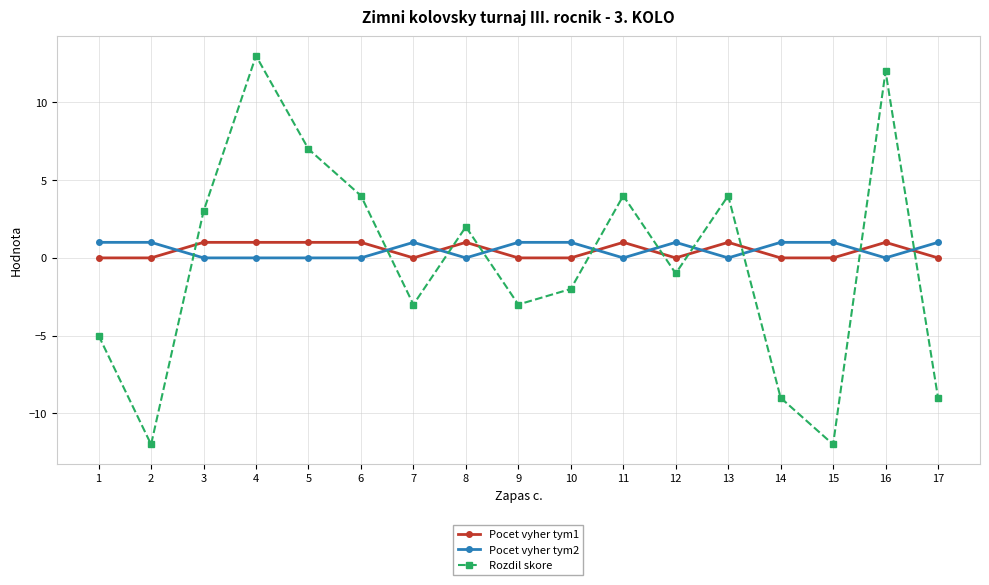

True or false: Rozdil skore has more than 1 interior local peaks.

True